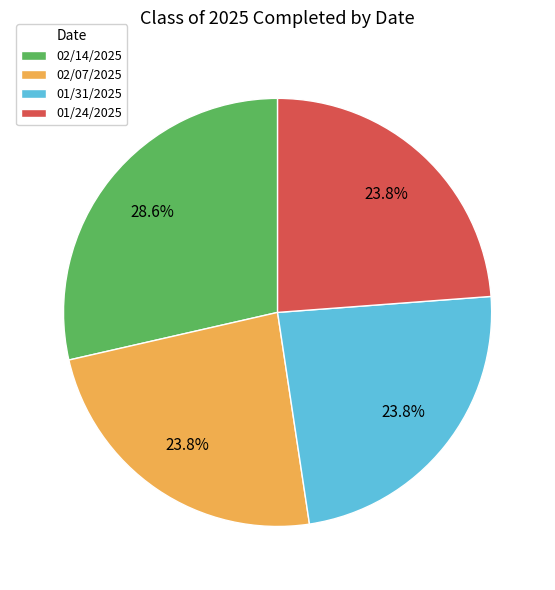

Count the number of slices in the pie.

4